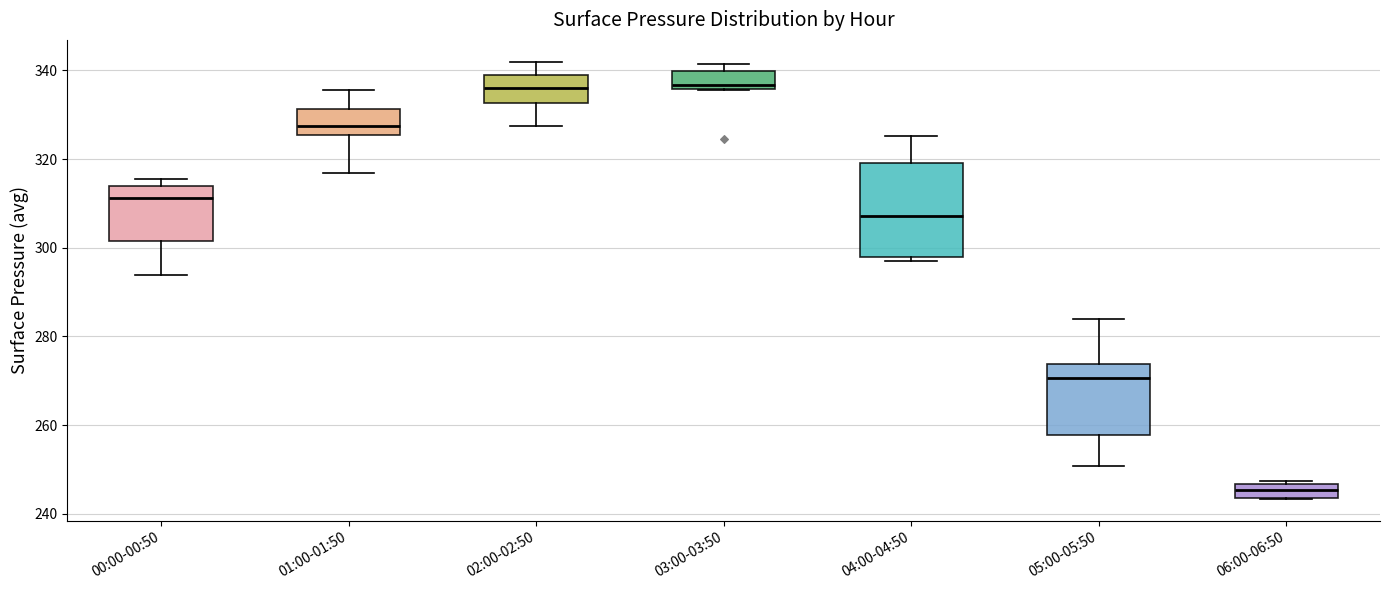

Reading left to right, read every box against the y-axis: the position of its median line, the range the box covers, and the ends of its whiskers. The values are not printed on the chart, so give them approximately, as read against the axis.

00:00-00:50: median 312, box 302 to 314, whiskers 294 to 316
01:00-01:50: median 328, box 326 to 332, whiskers 316 to 336
02:00-02:50: median 336, box 332 to 338, whiskers 328 to 342
03:00-03:50: median 336 (just above the box's lower edge), box 336 to 340, whiskers 336 to 342
04:00-04:50: median 308, box 298 to 320, whiskers 298 (just below the box's lower edge) to 326
05:00-05:50: median 270, box 258 to 274, whiskers 250 to 284
06:00-06:50: median 246 (inside the box), box 244 to 246, whiskers 244 to 248